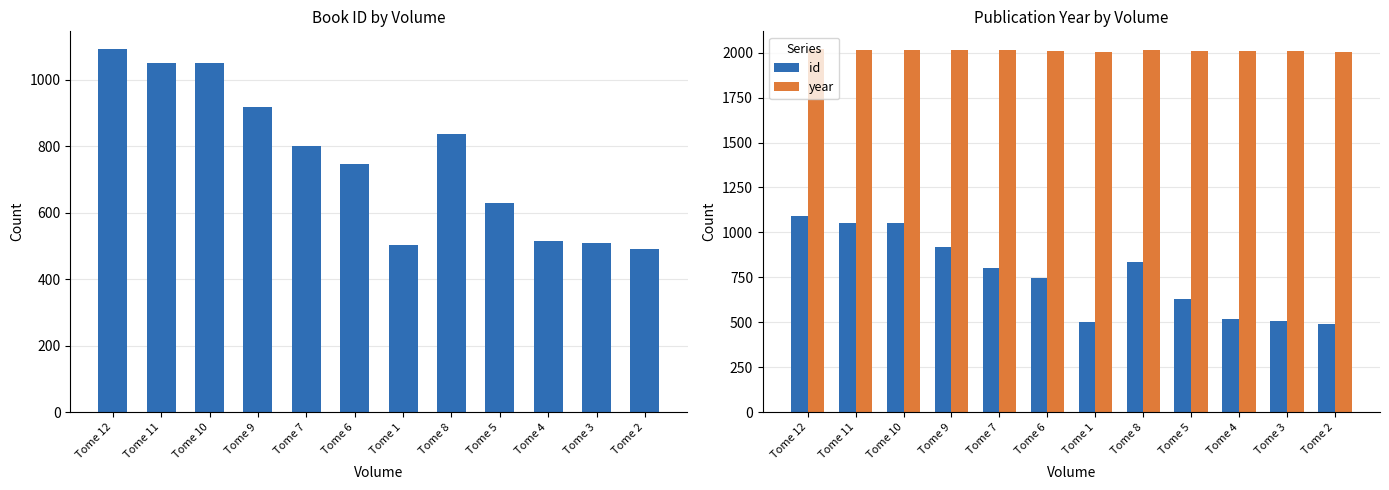

What is the difference between the maximum and minimum values in the id series?

599